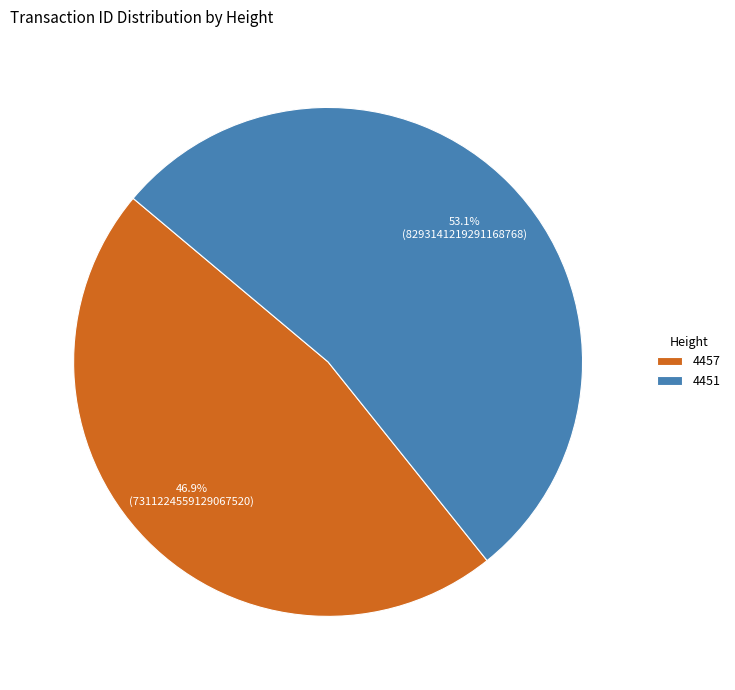

Is it true that 4457 is 38% of the pie?

False